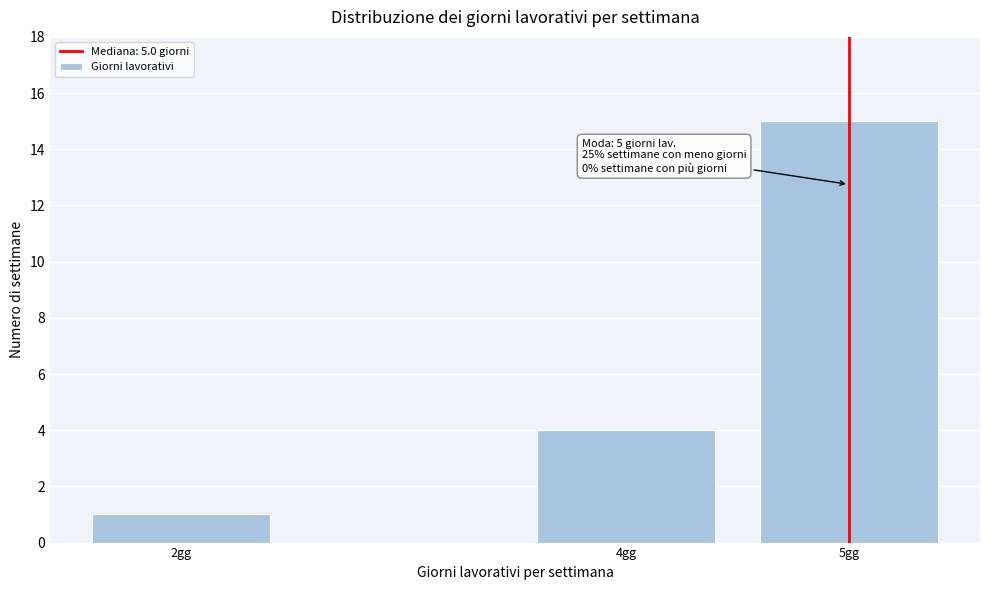

Reading left to right, extract all data points from this chart.

1	4	15